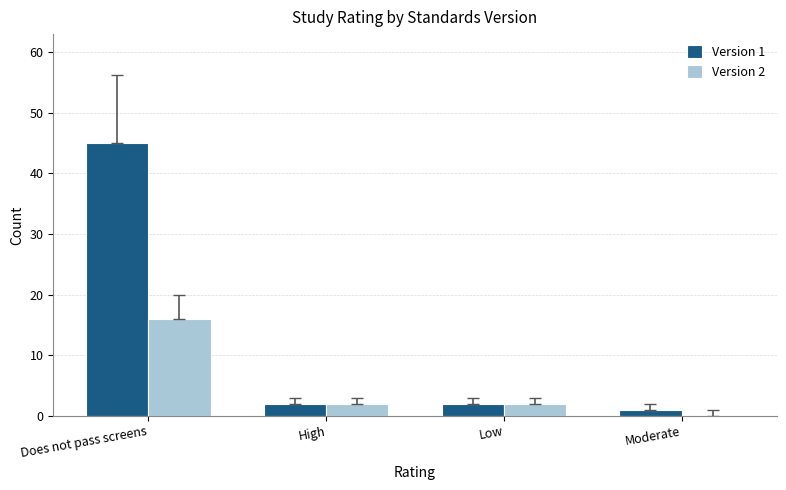

Is it true that Version 2 equals 23 at Does not pass screens?

False